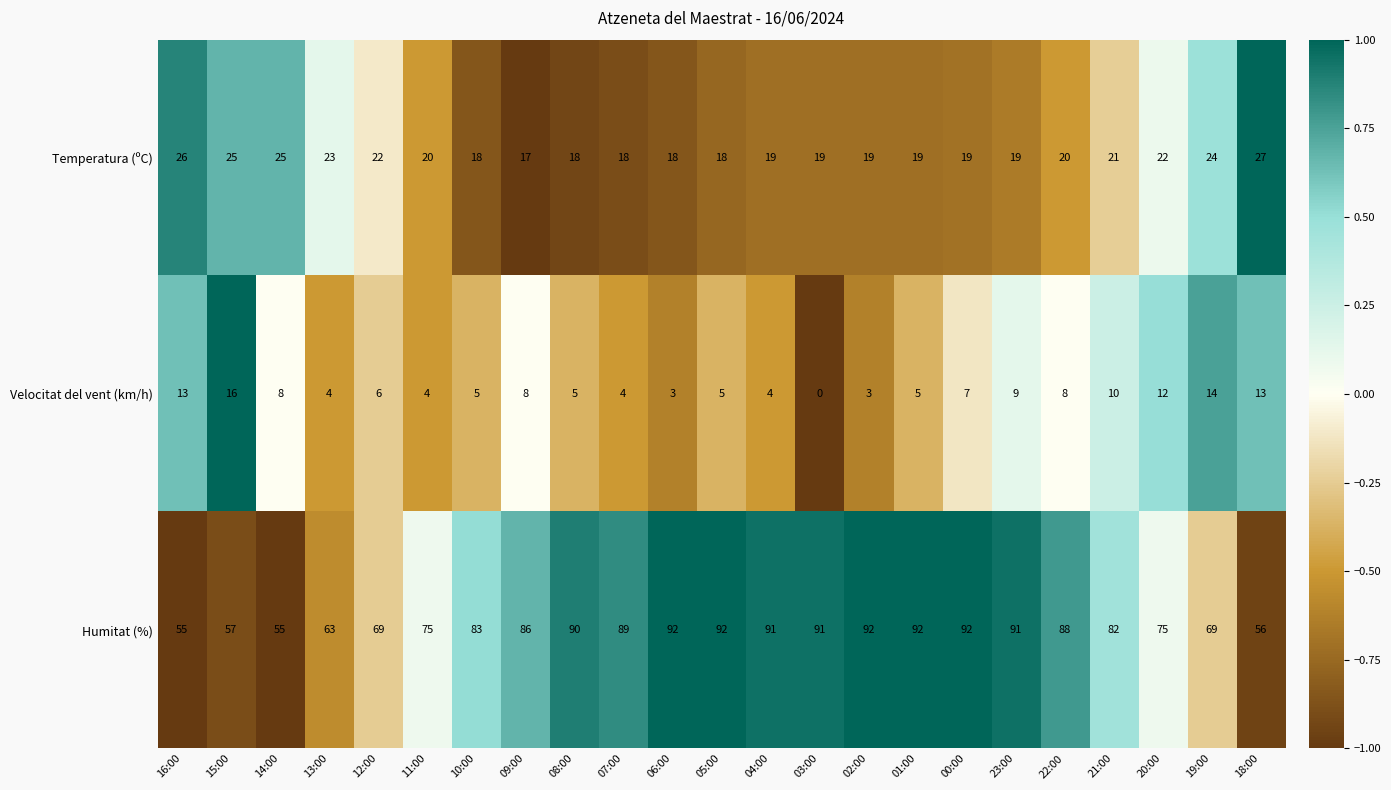

What is the difference between the Temperatura (ºC) values at 03:00 and 18:00?

8